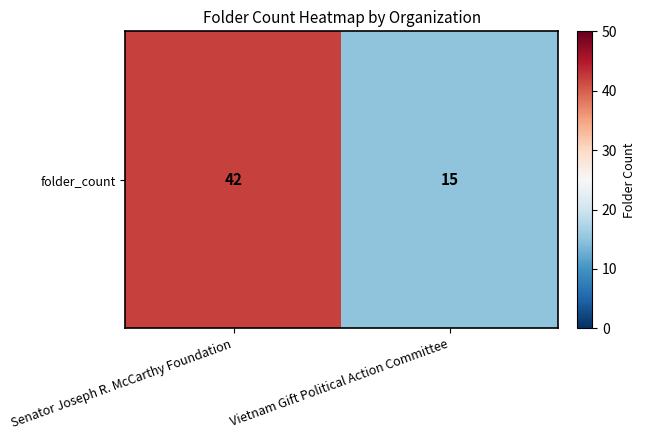

Reading left to right, what are all the values shown in this chart?

Senator Joseph R. McCarthy Foundation=42	Vietnam Gift Political Action Committee=15